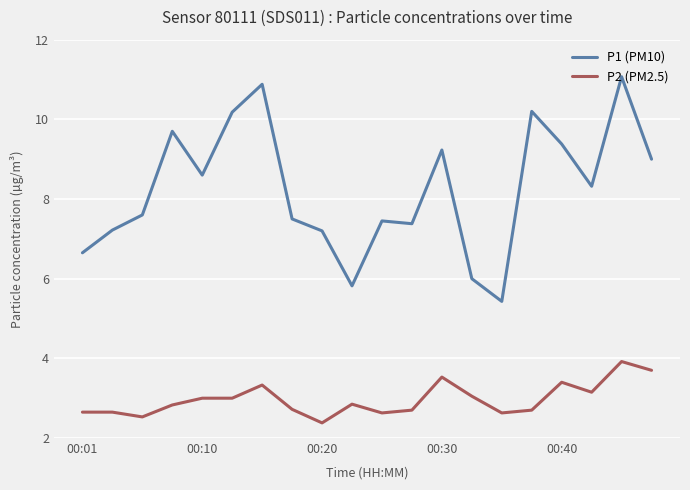

Which series has the widest spread of values?

P1 (PM10)